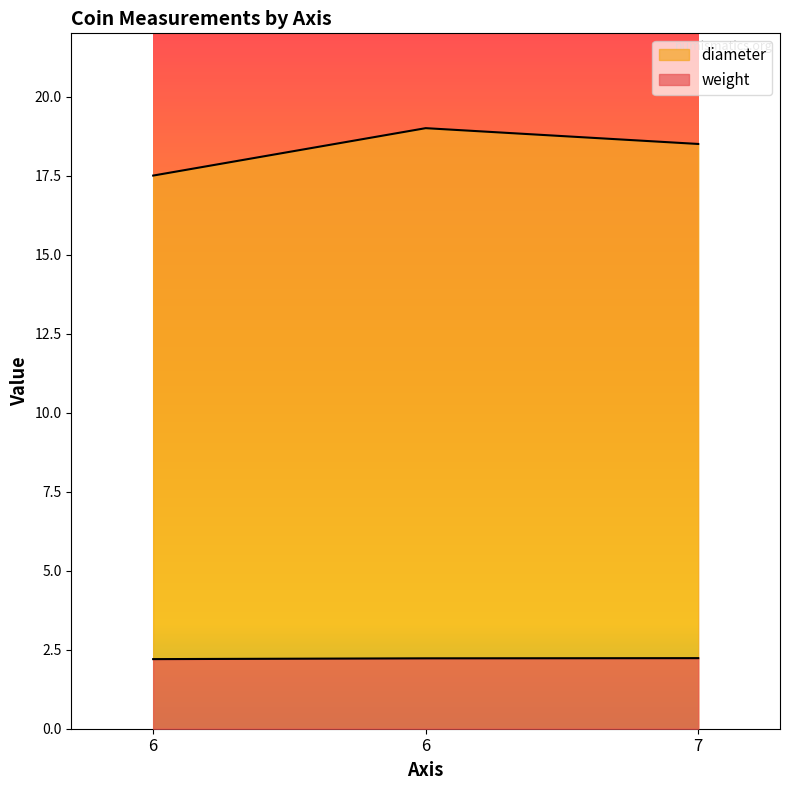

Between 6 and 7, which is larger?

7